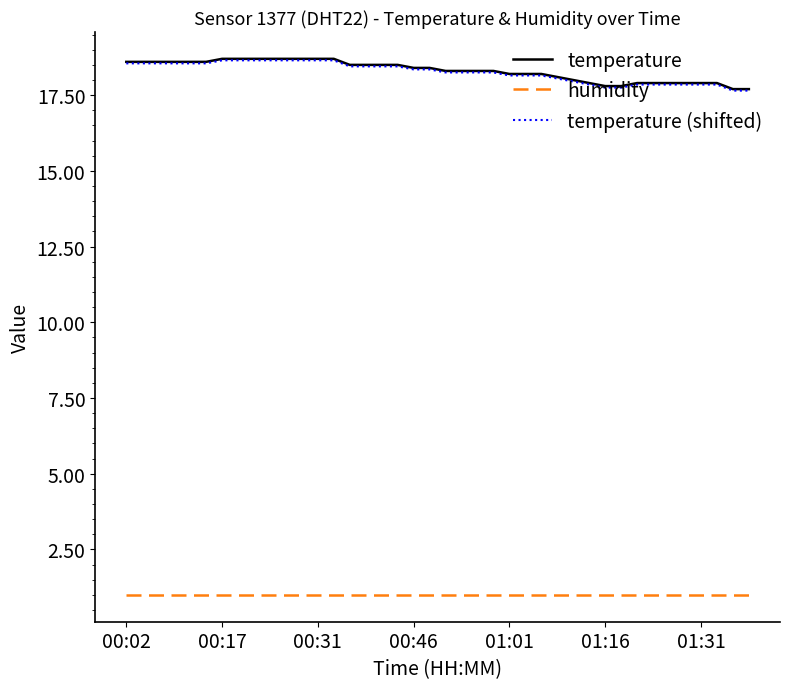

True or false: humidity and temperature intersect in this chart.

False